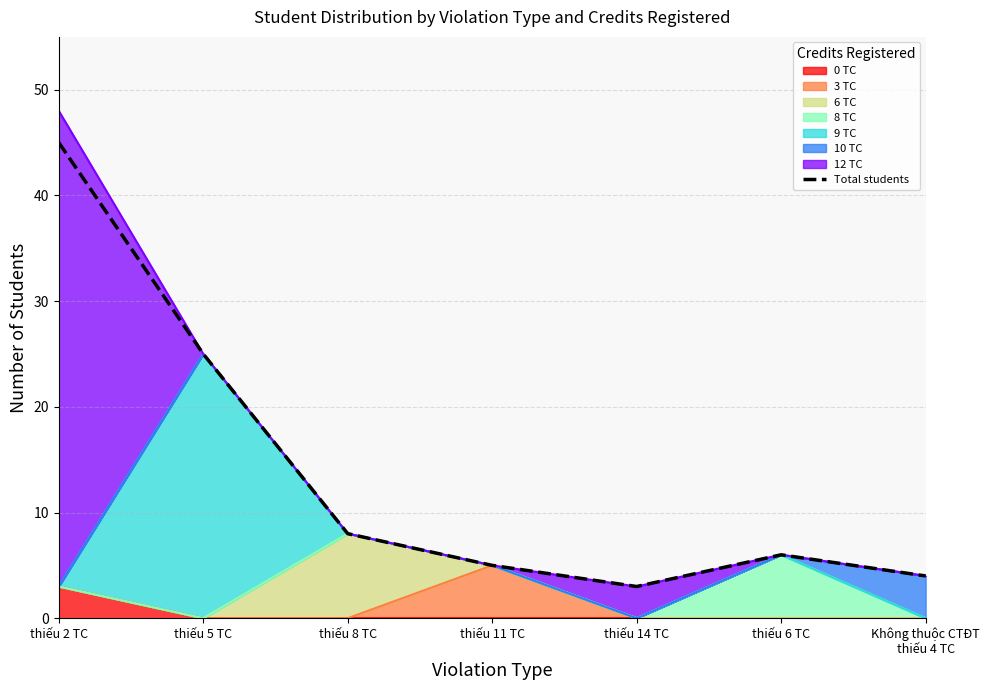

What is the value of the 4th point from the left?

5